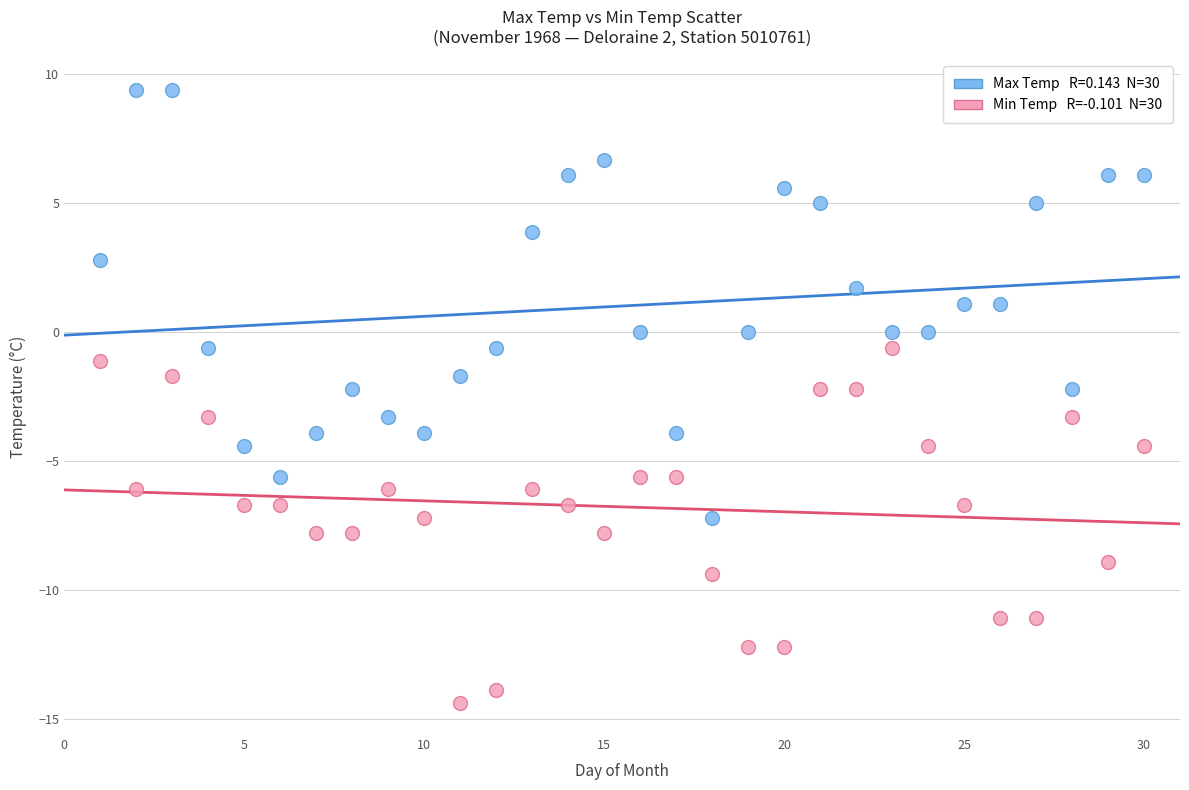

Across all data points, what is the range of X values (max minus min)?

29.0